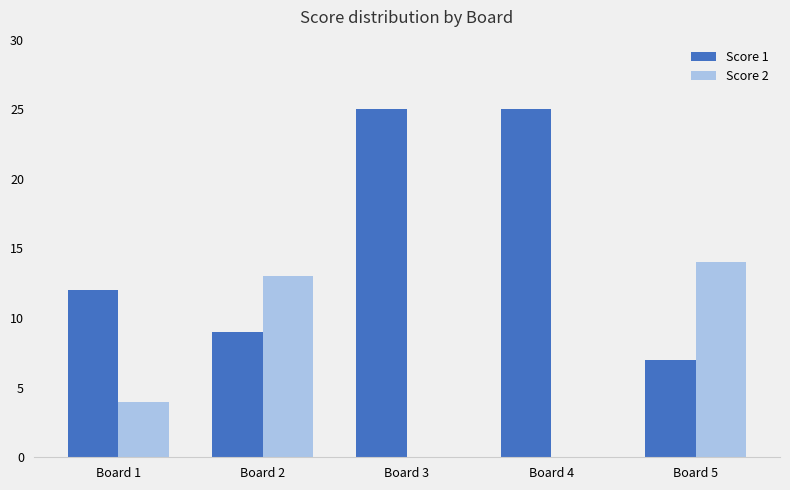

What is the greatest value displayed?

25